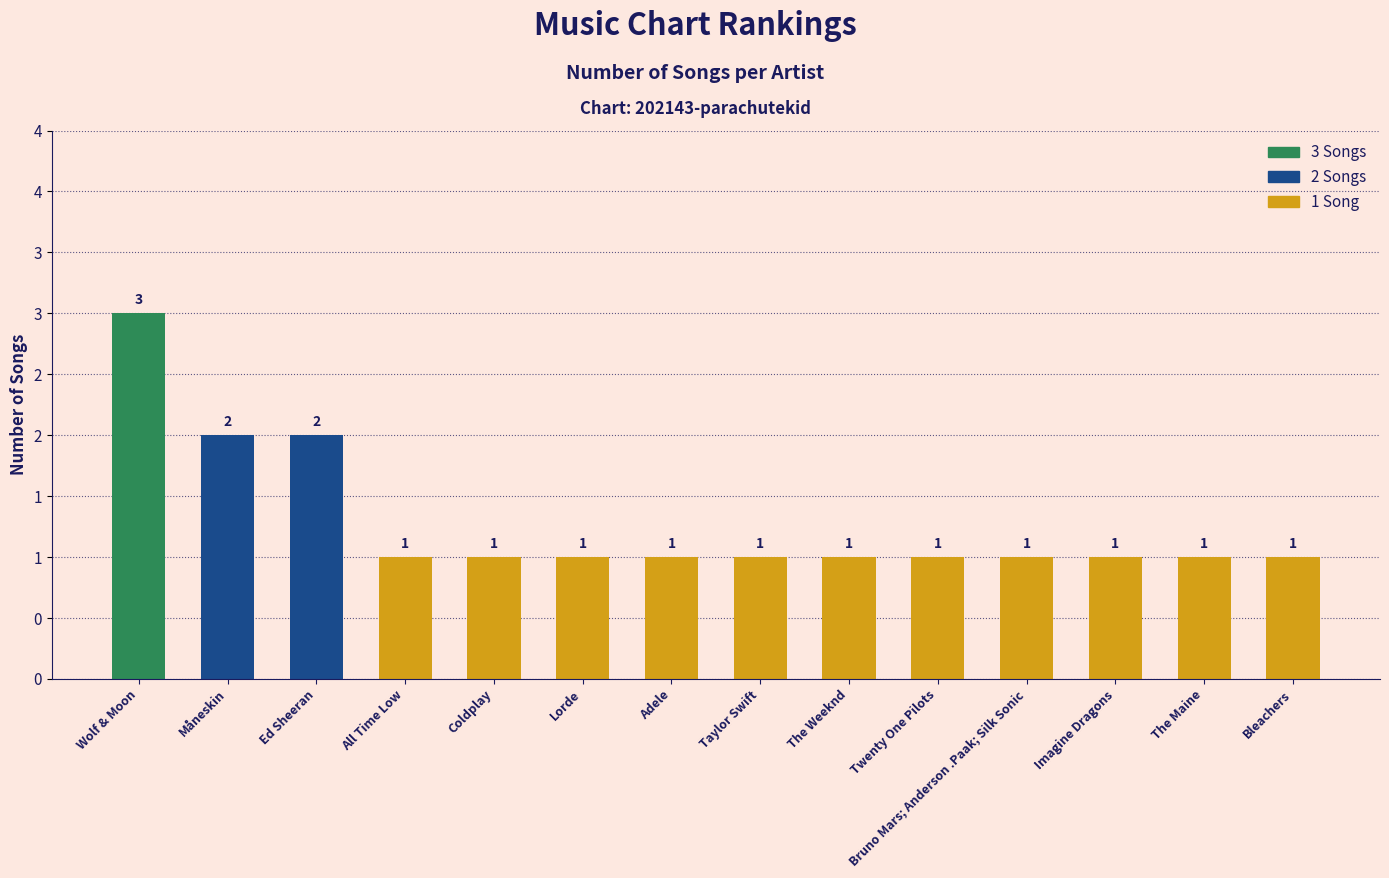

Does the chart contain any negative values?

No